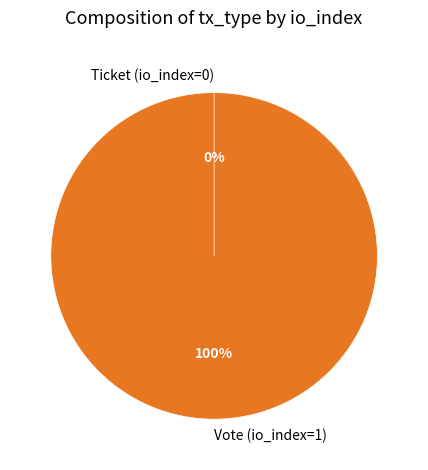

Which category accounts for the majority?

Vote (io_index=1)